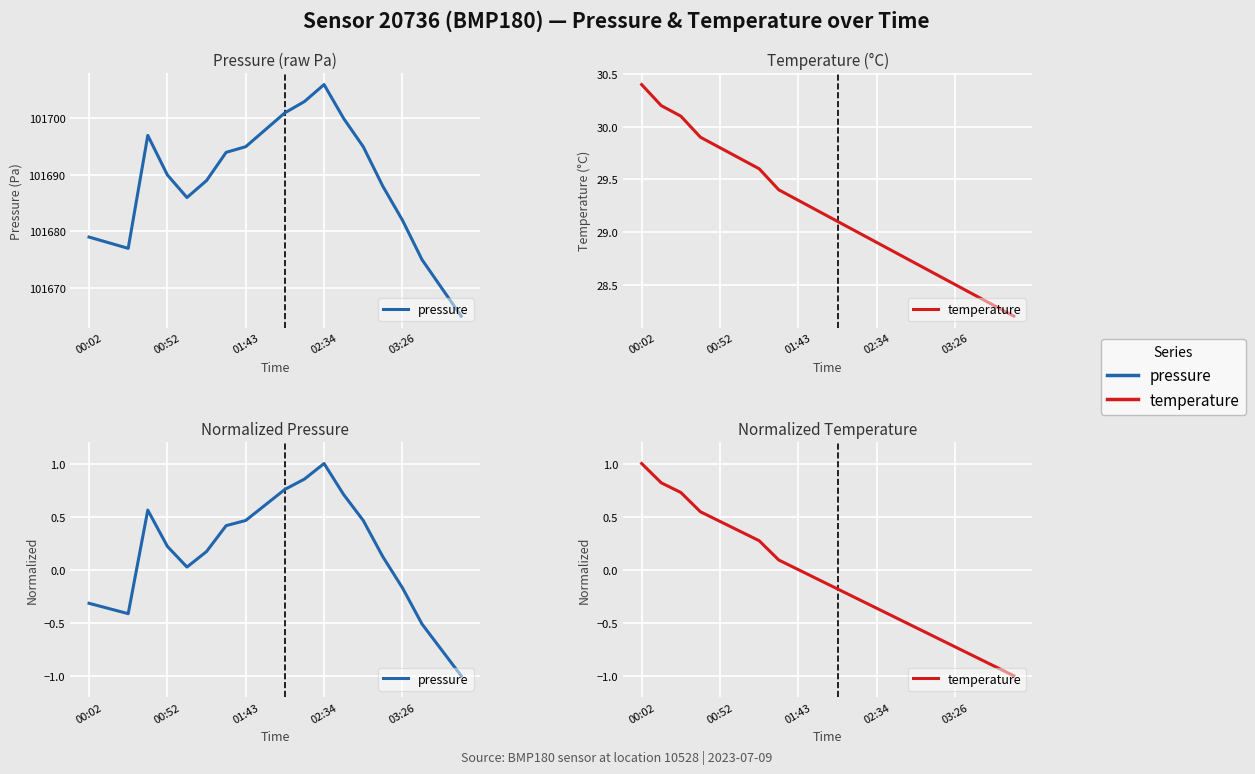

True or false: pressure and temperature cross at least once.

True